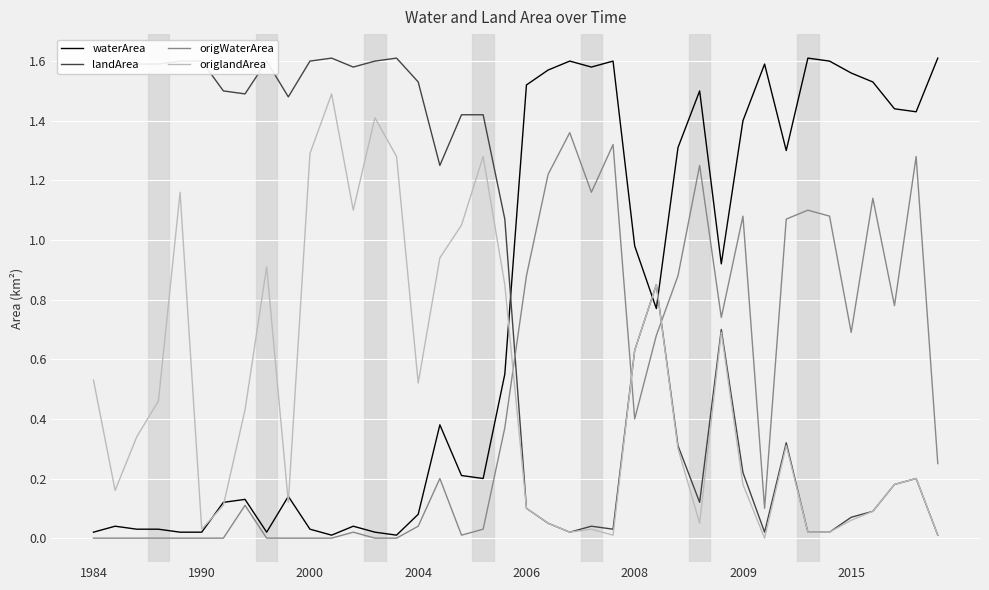

Which series has the largest total across all categories?

landArea